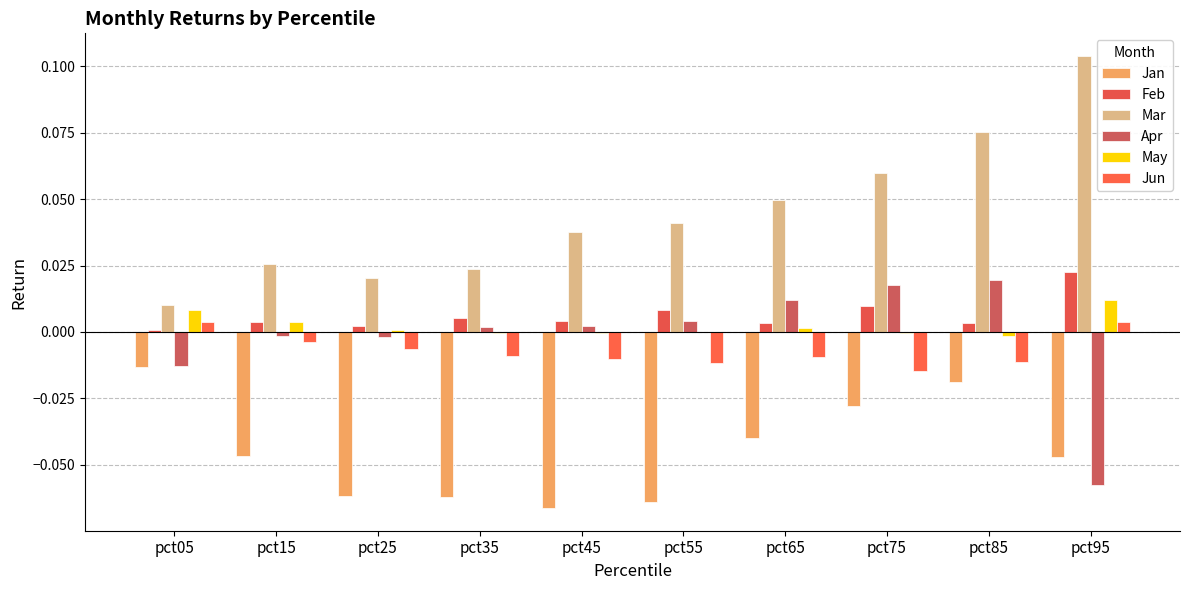

What is the spread (max minus min) of values at pct65?

0.1